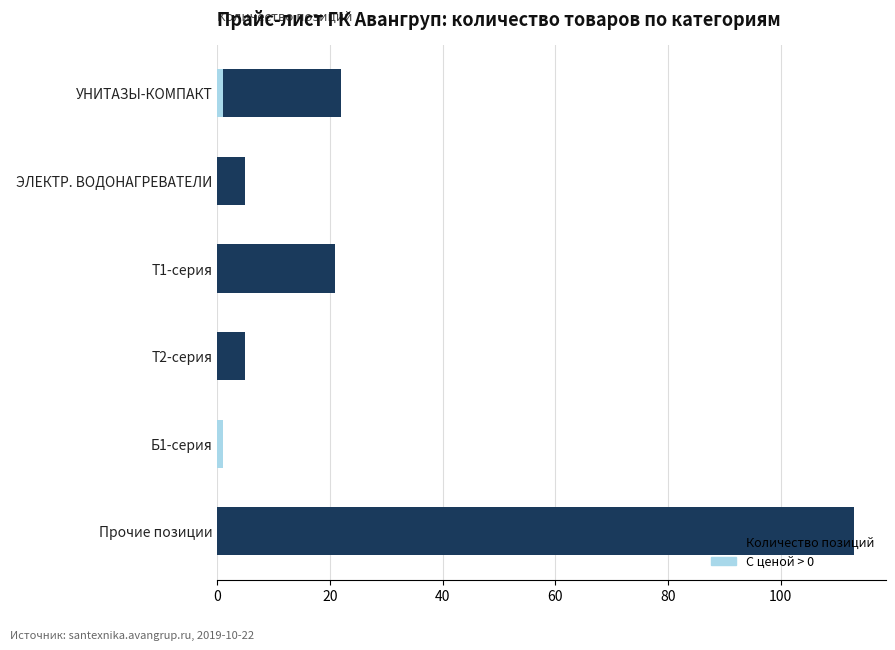

What is the minimum value for Количество позиций?

1